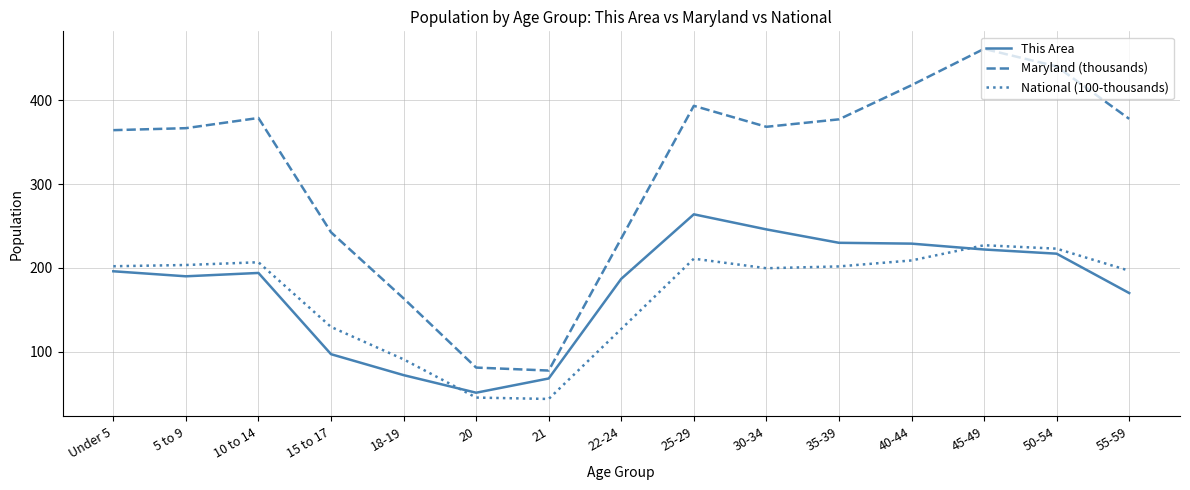

Which series has the largest total across all categories?

Maryland (thousands)